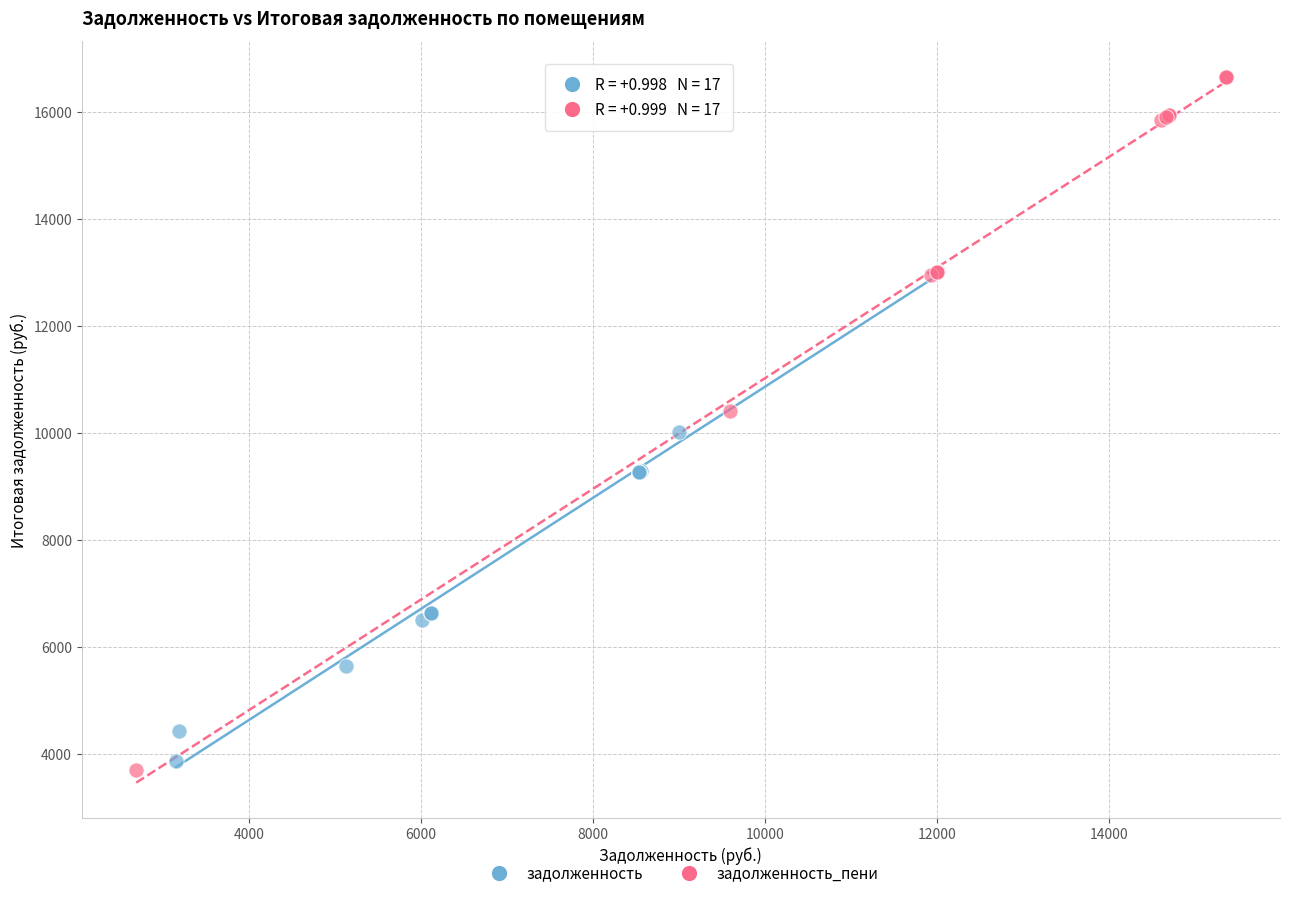

Which series reaches the maximum Y coordinate?

задолженность_пени